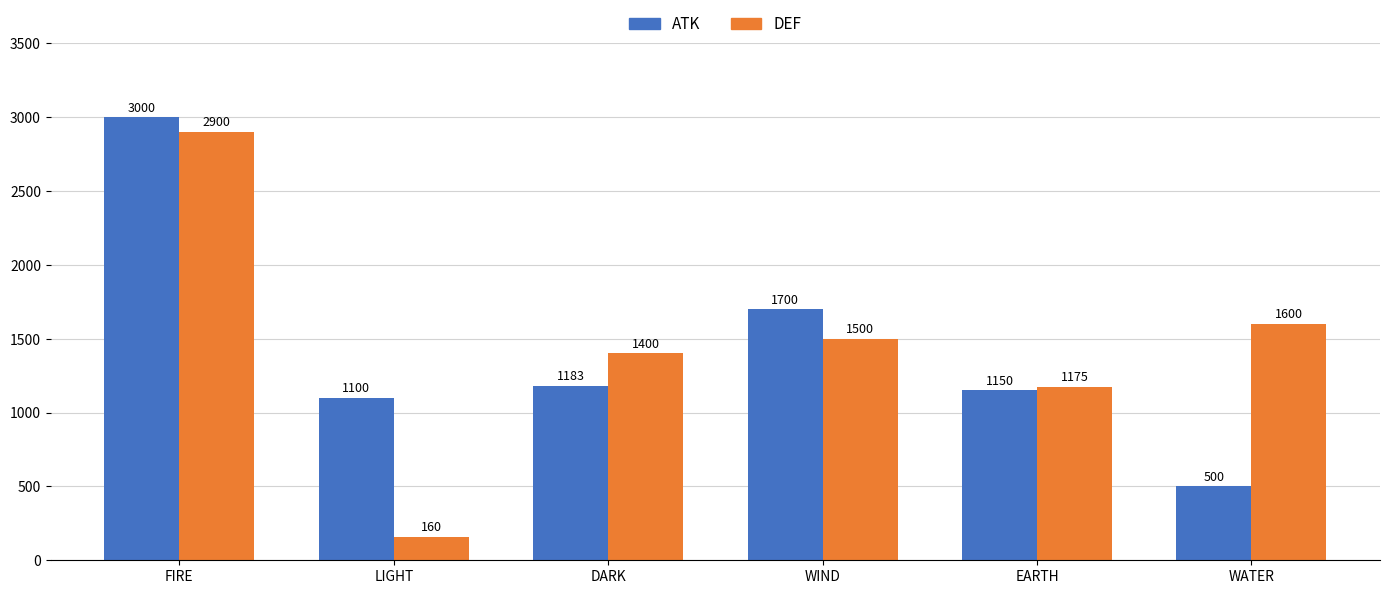

At which label does ATK first exceed 1183?

FIRE